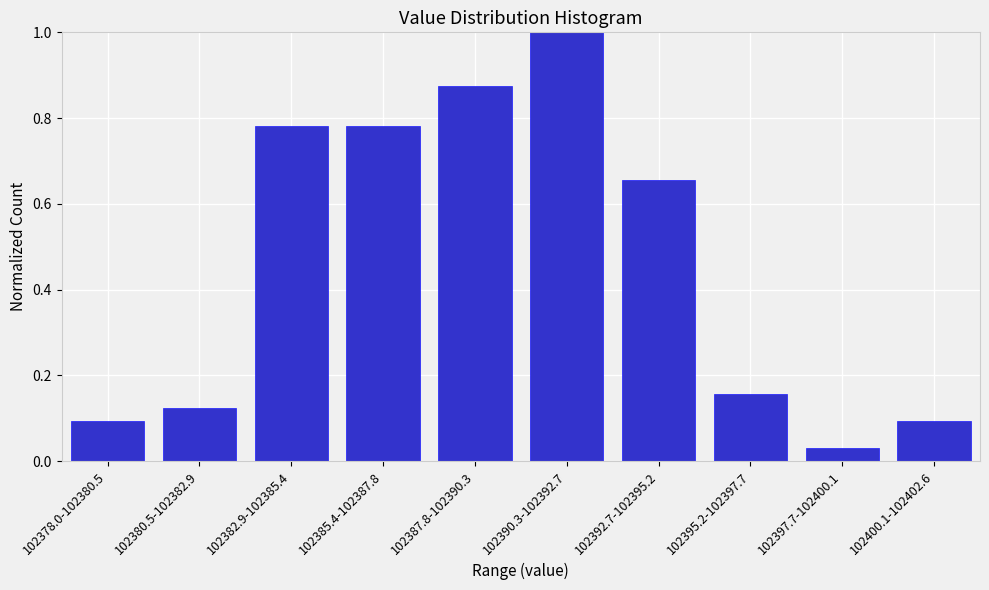

What is the label of the 5th bar from the left?

102387.8-102390.3